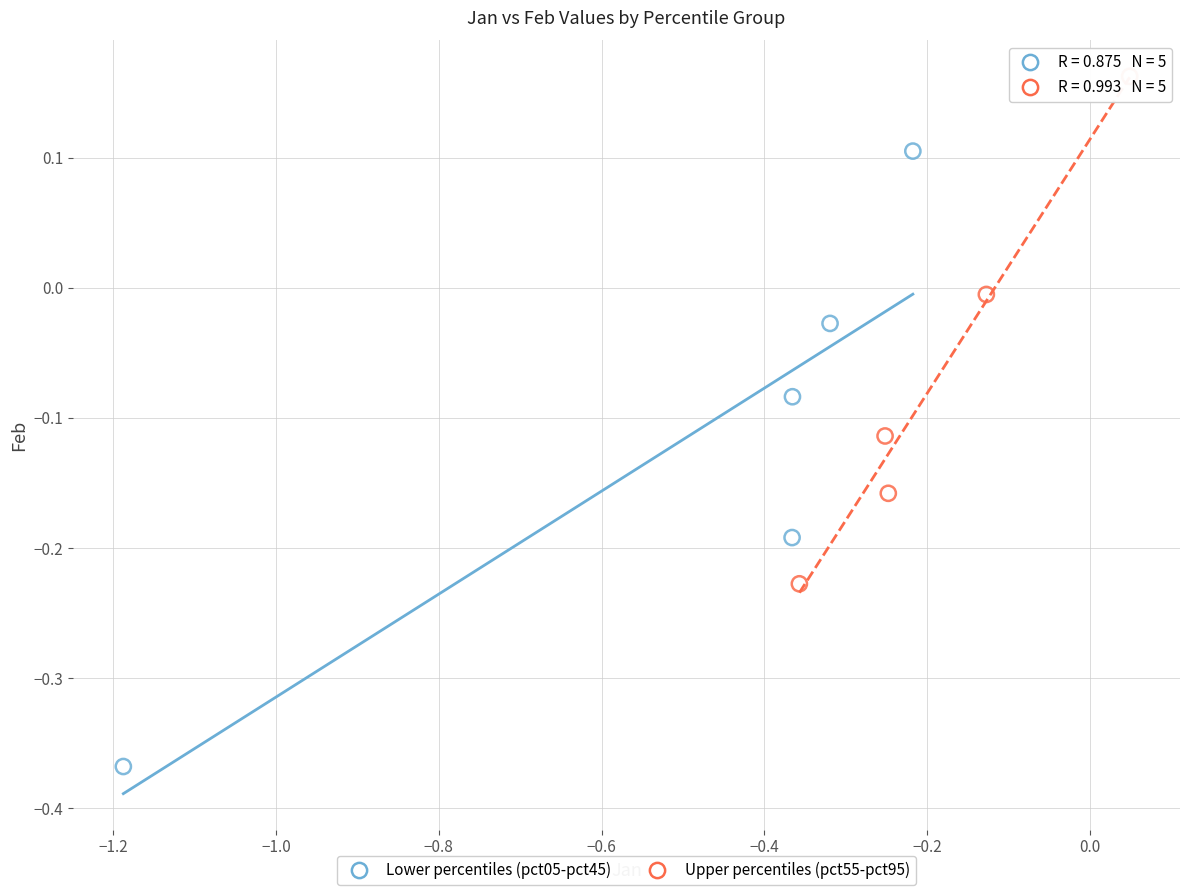

Which series contains the highest Y value?

Upper percentiles (pct55-pct95)